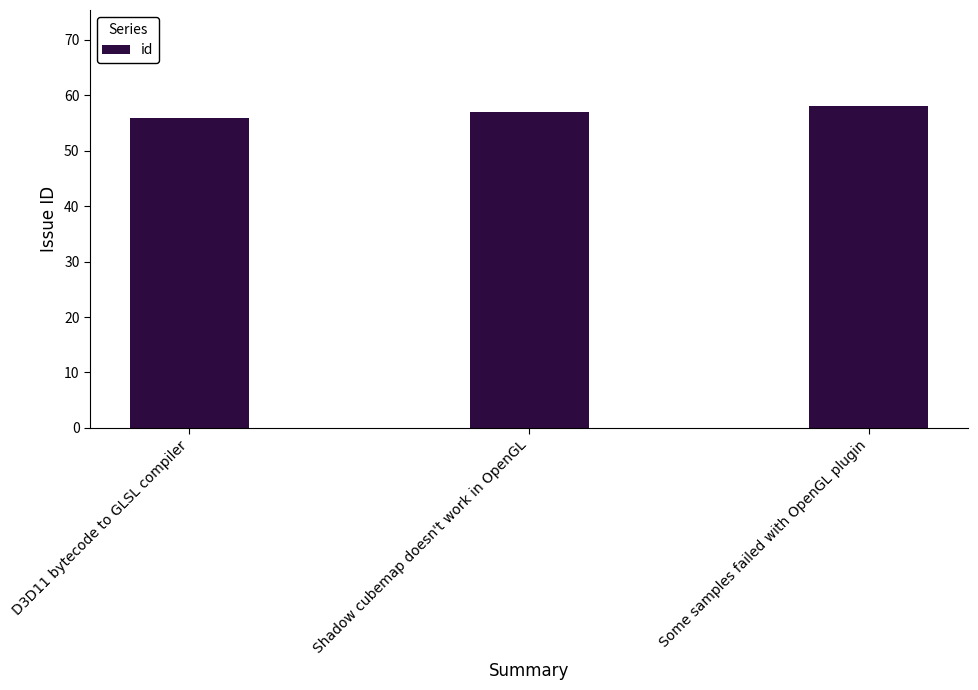

Does the chart contain any negative values?

No